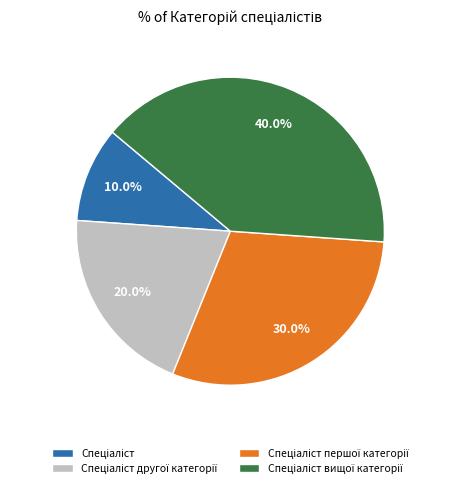

Does any single category account for the majority?

No